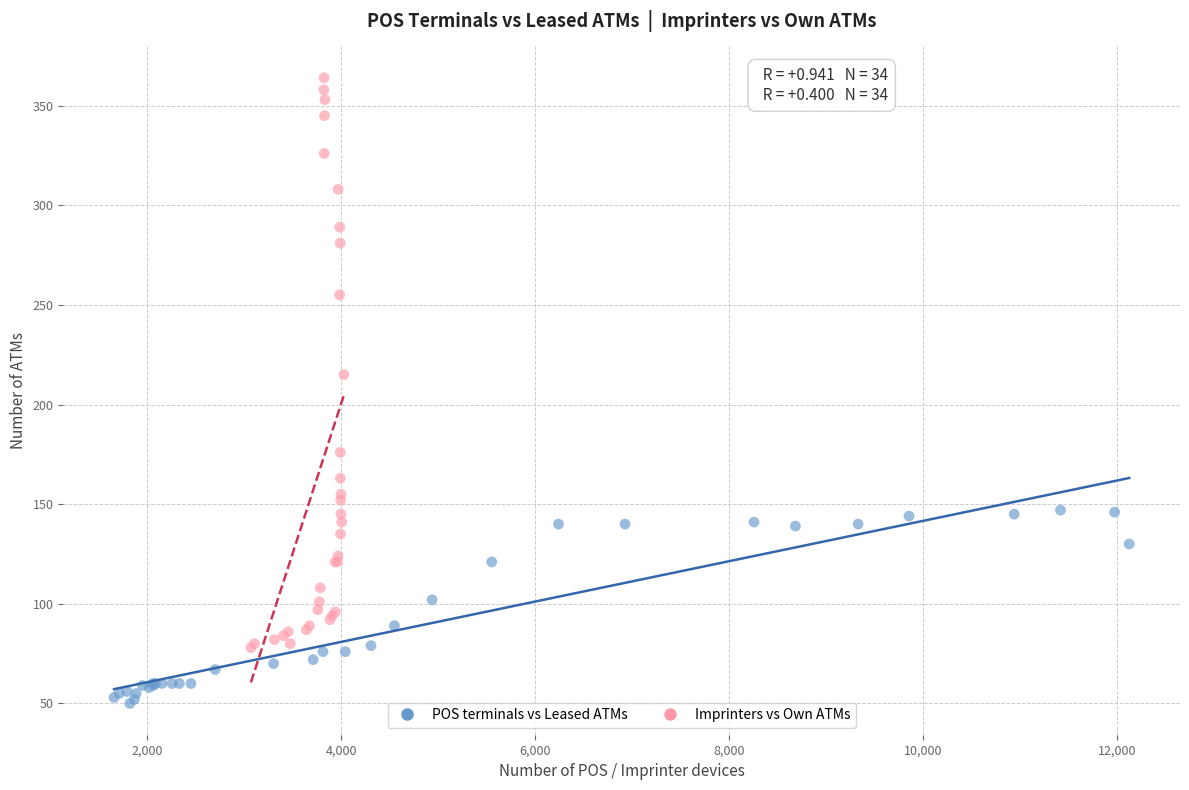

Which series reaches the minimum Y coordinate?

POS terminals vs Leased ATMs